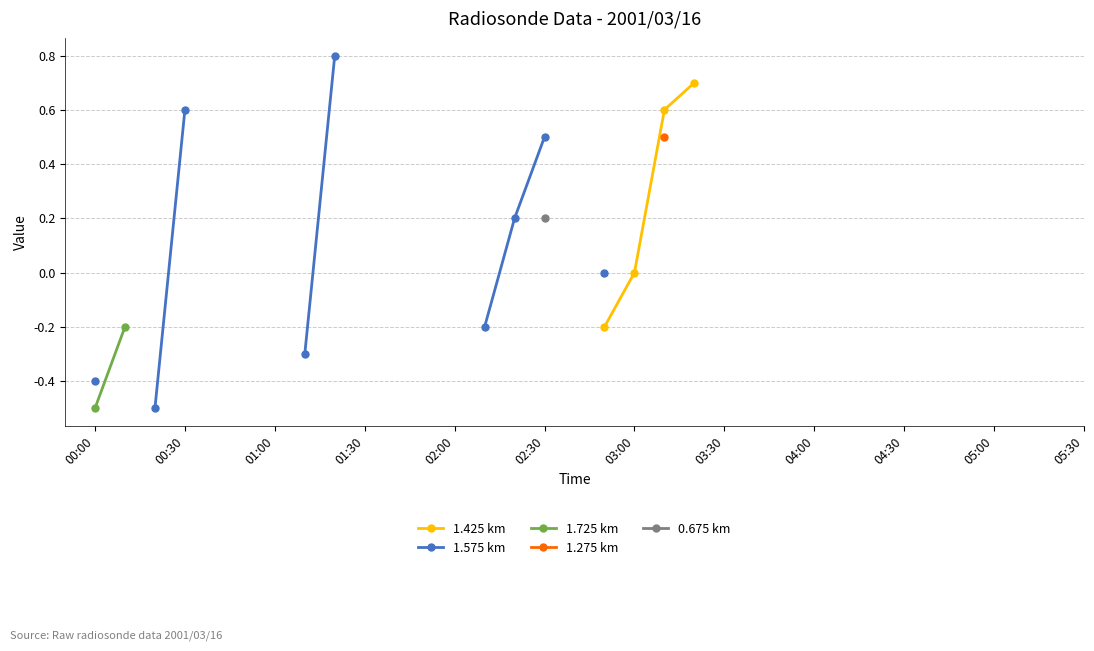

Is this an area chart (filled region under the line)?

No